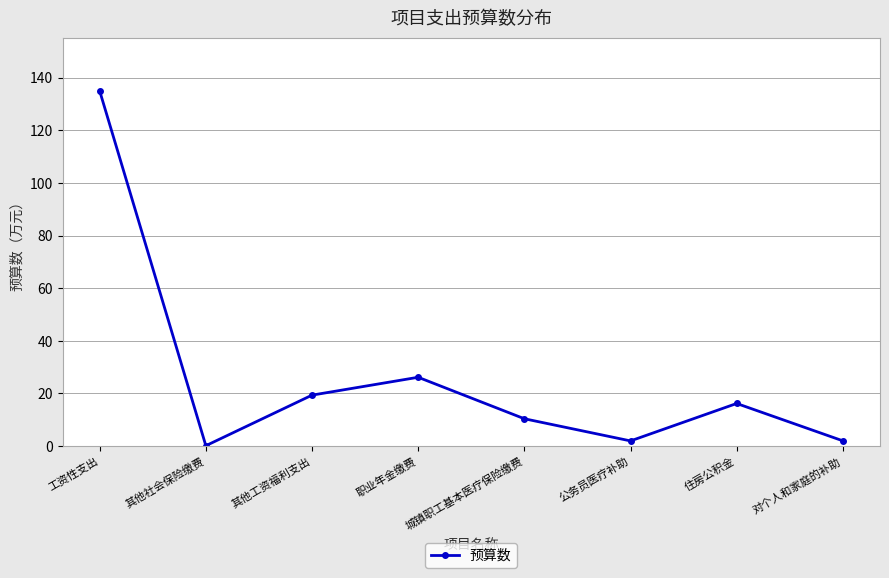

At which label is the value closest to 67?

职业年金缴费